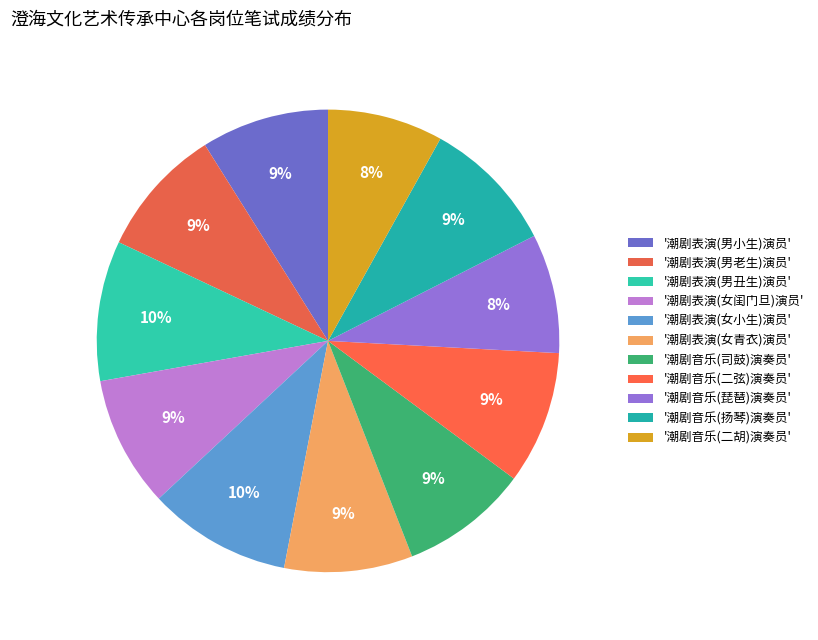

Count the number of slices in the pie.

11